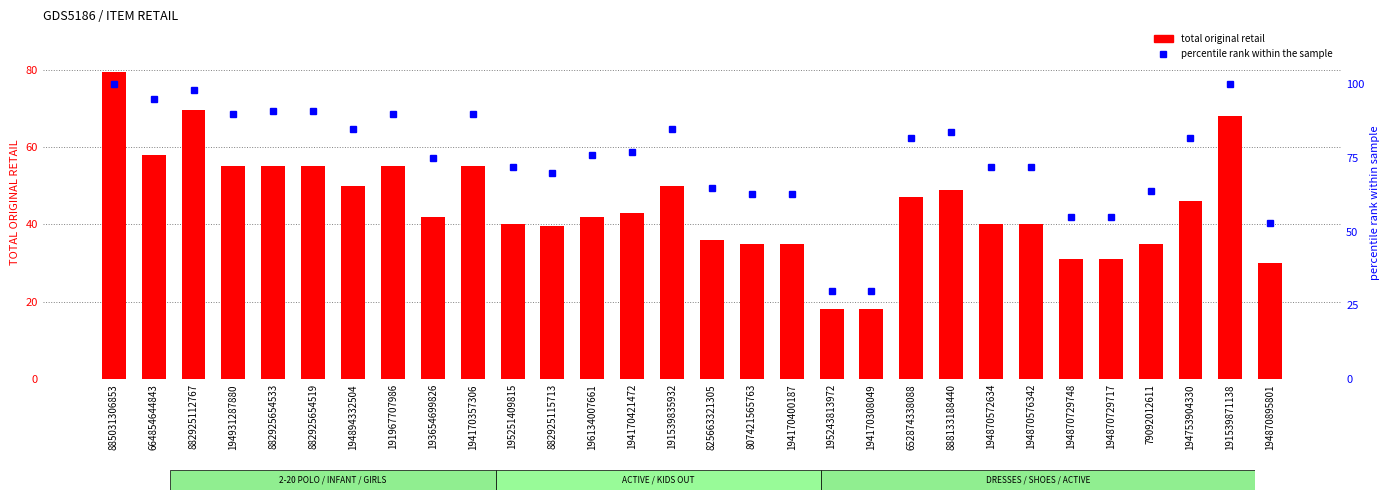

Between 195243813972 and 194870729717, which series saw the biggest shift?

percentile rank within the sample